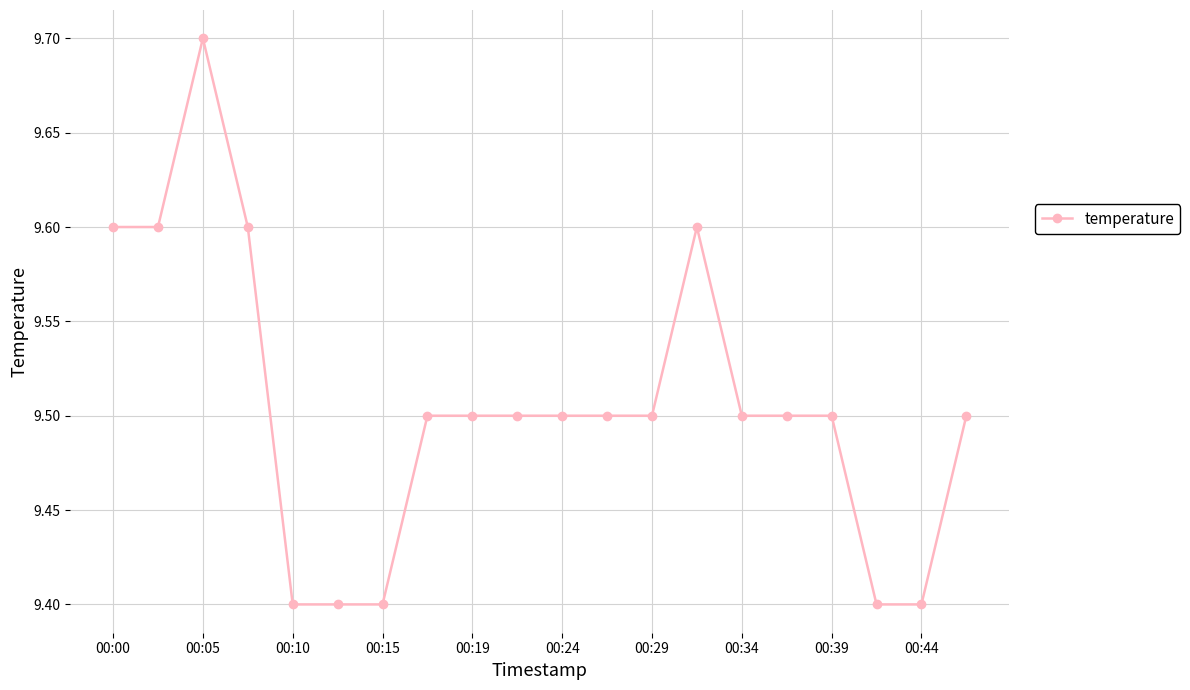

What is the value of the 7th point from the left?

9.4